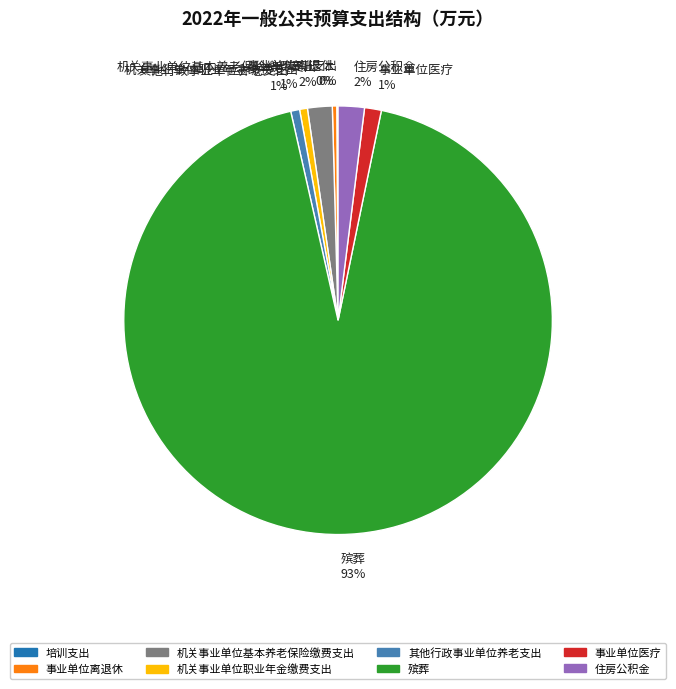

What is the largest slice in the pie chart?

殡葬